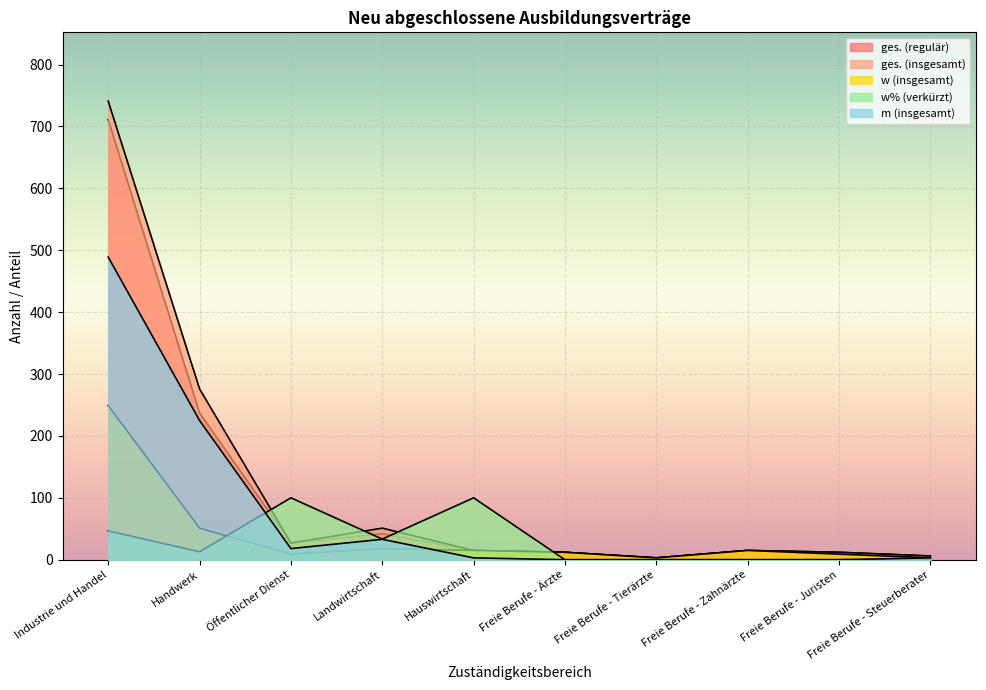

The w (insgesamt) series shows 3.9 at Freie Berufe - Tierärzte. True or false?

False